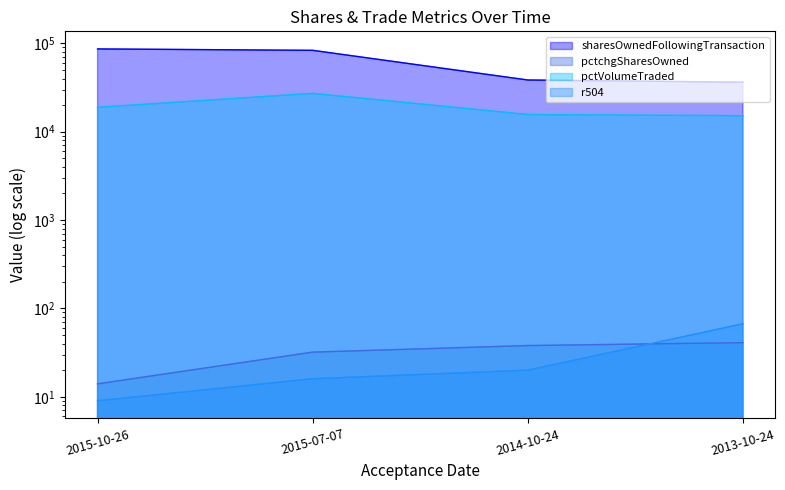

At which category does the chart reach its peak across all series?

2015-10-26